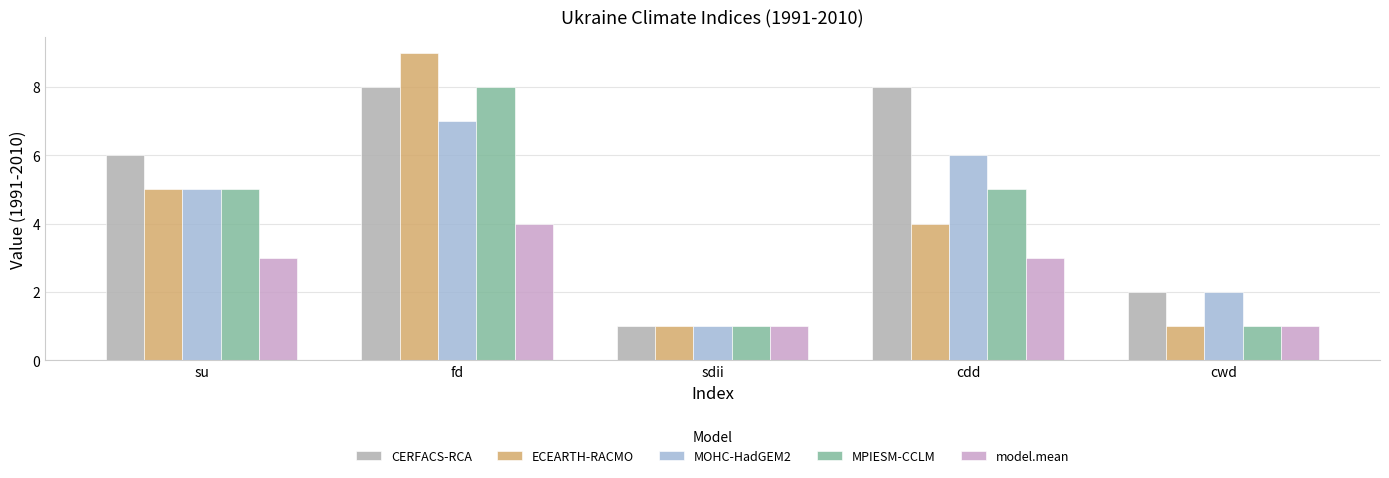

What is the label of the 4th bar from the right?

fd